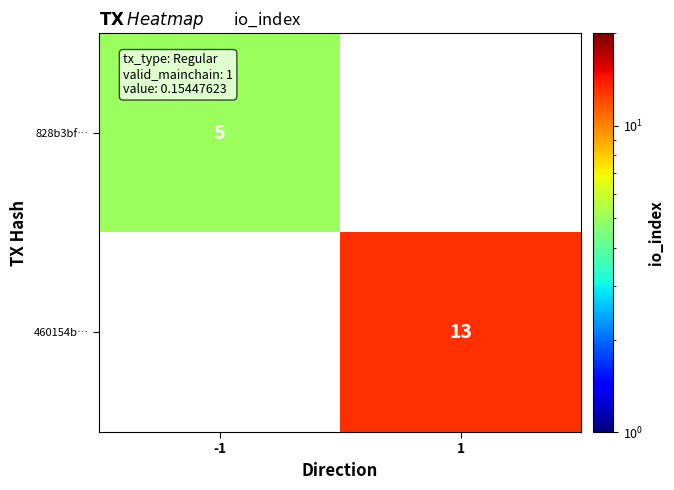

Is it true that 460154b… equals 18 at 1?

False